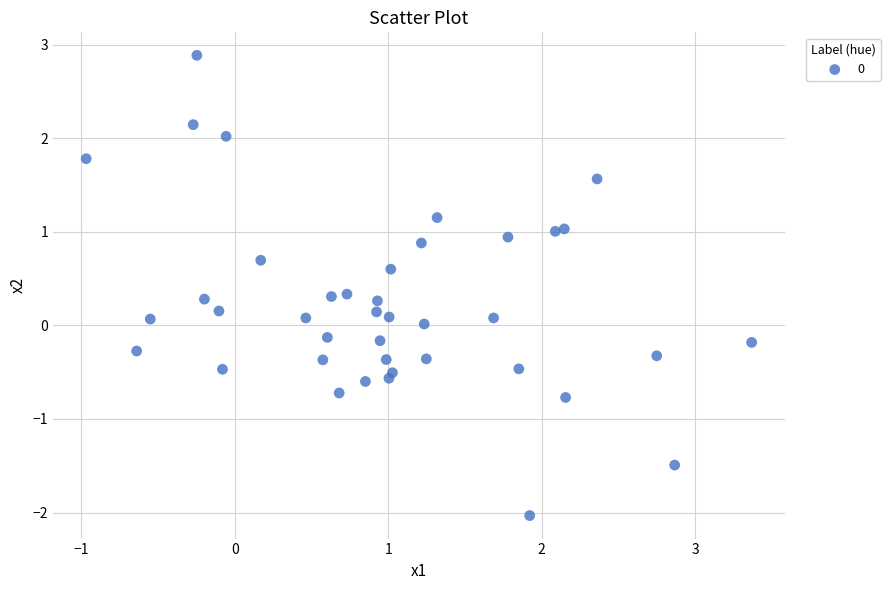

What is the range of Y values (max minus min)?

4.9